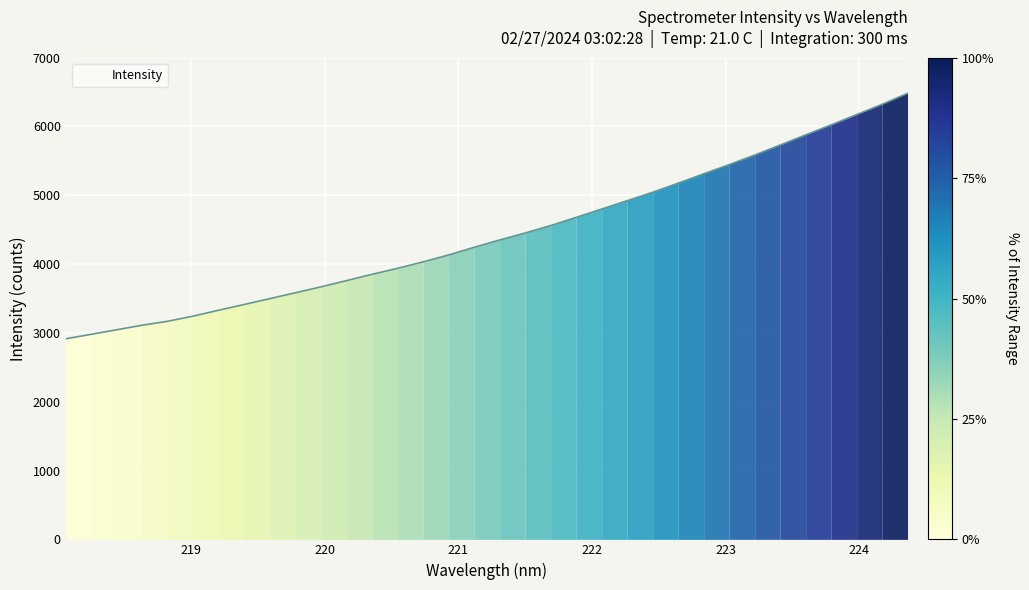

What is the difference between the maximum and minimum values?

3567.9